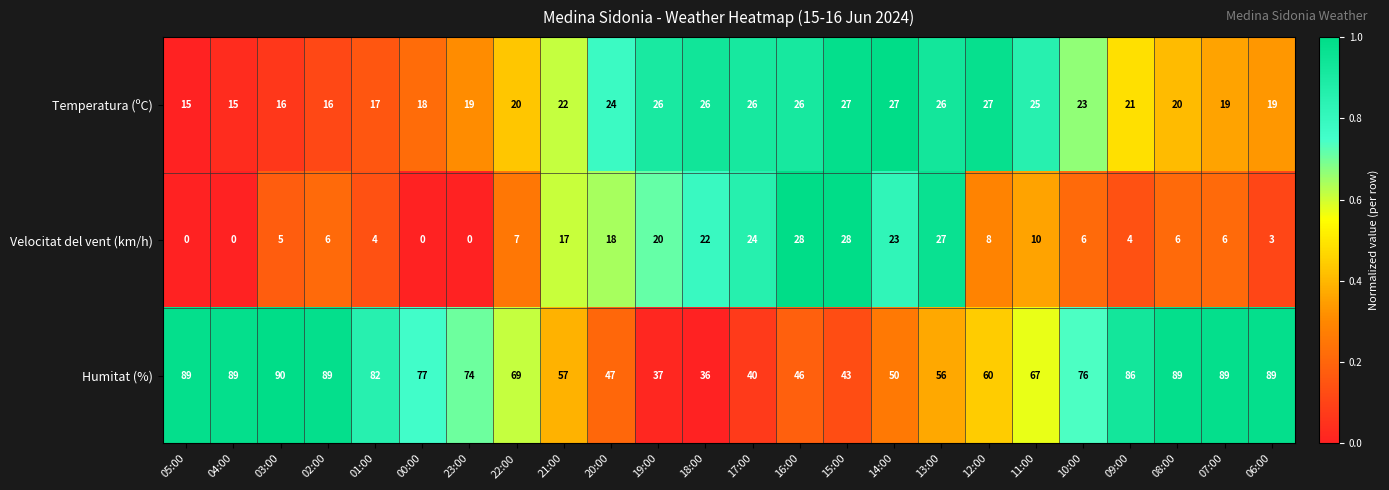

At which category is the sum across all series the highest?

08:00